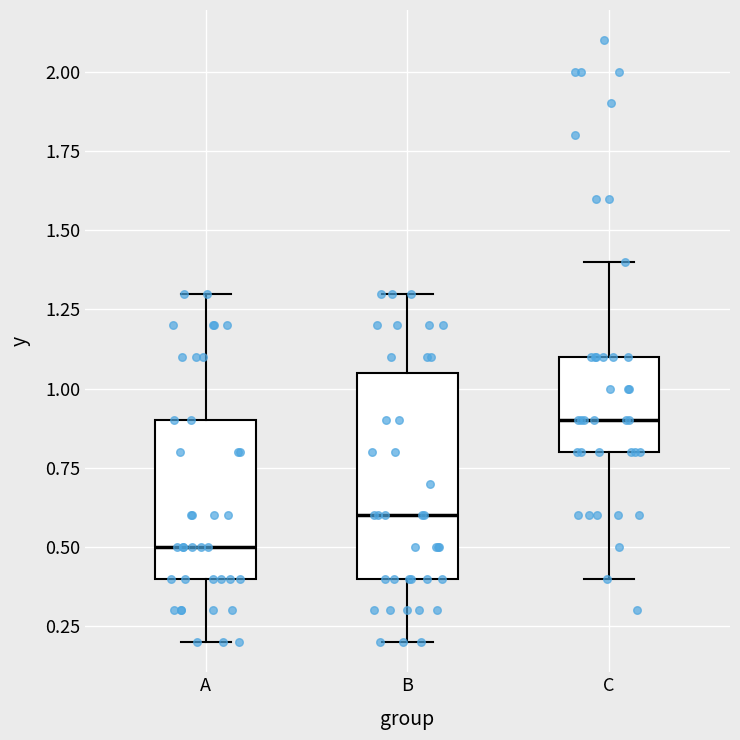

Which box has the highest median line?

C